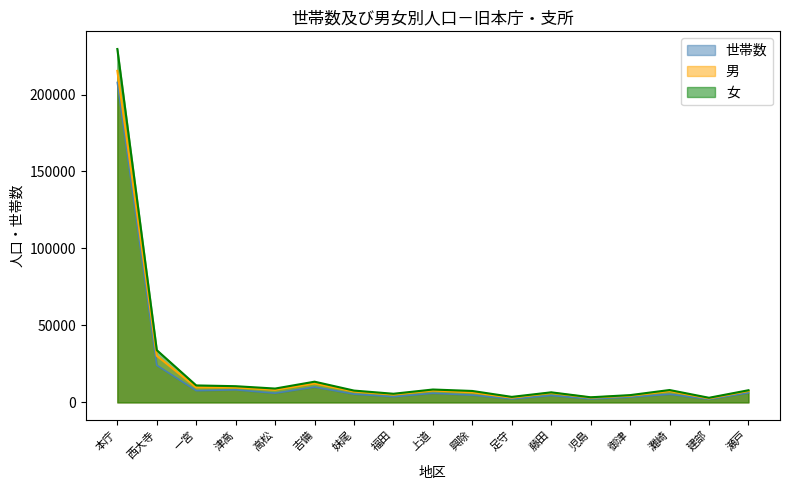

True or false: 世帯数 and 女 intersect in this chart.

False